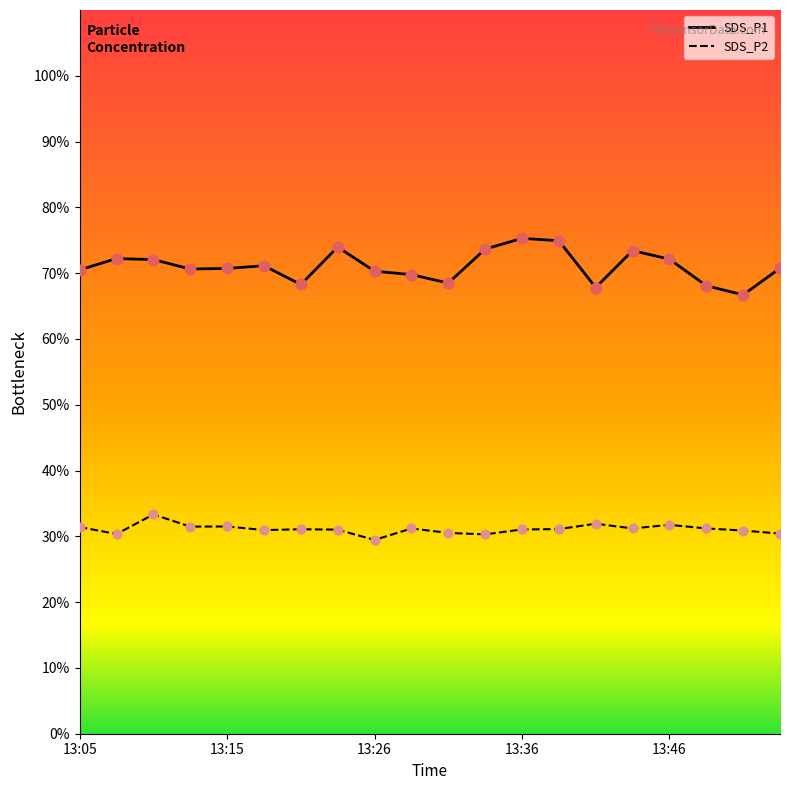

Is the value of SDS_P1 at 13:08 greater than the value of SDS_P2 at 13:23?

Yes